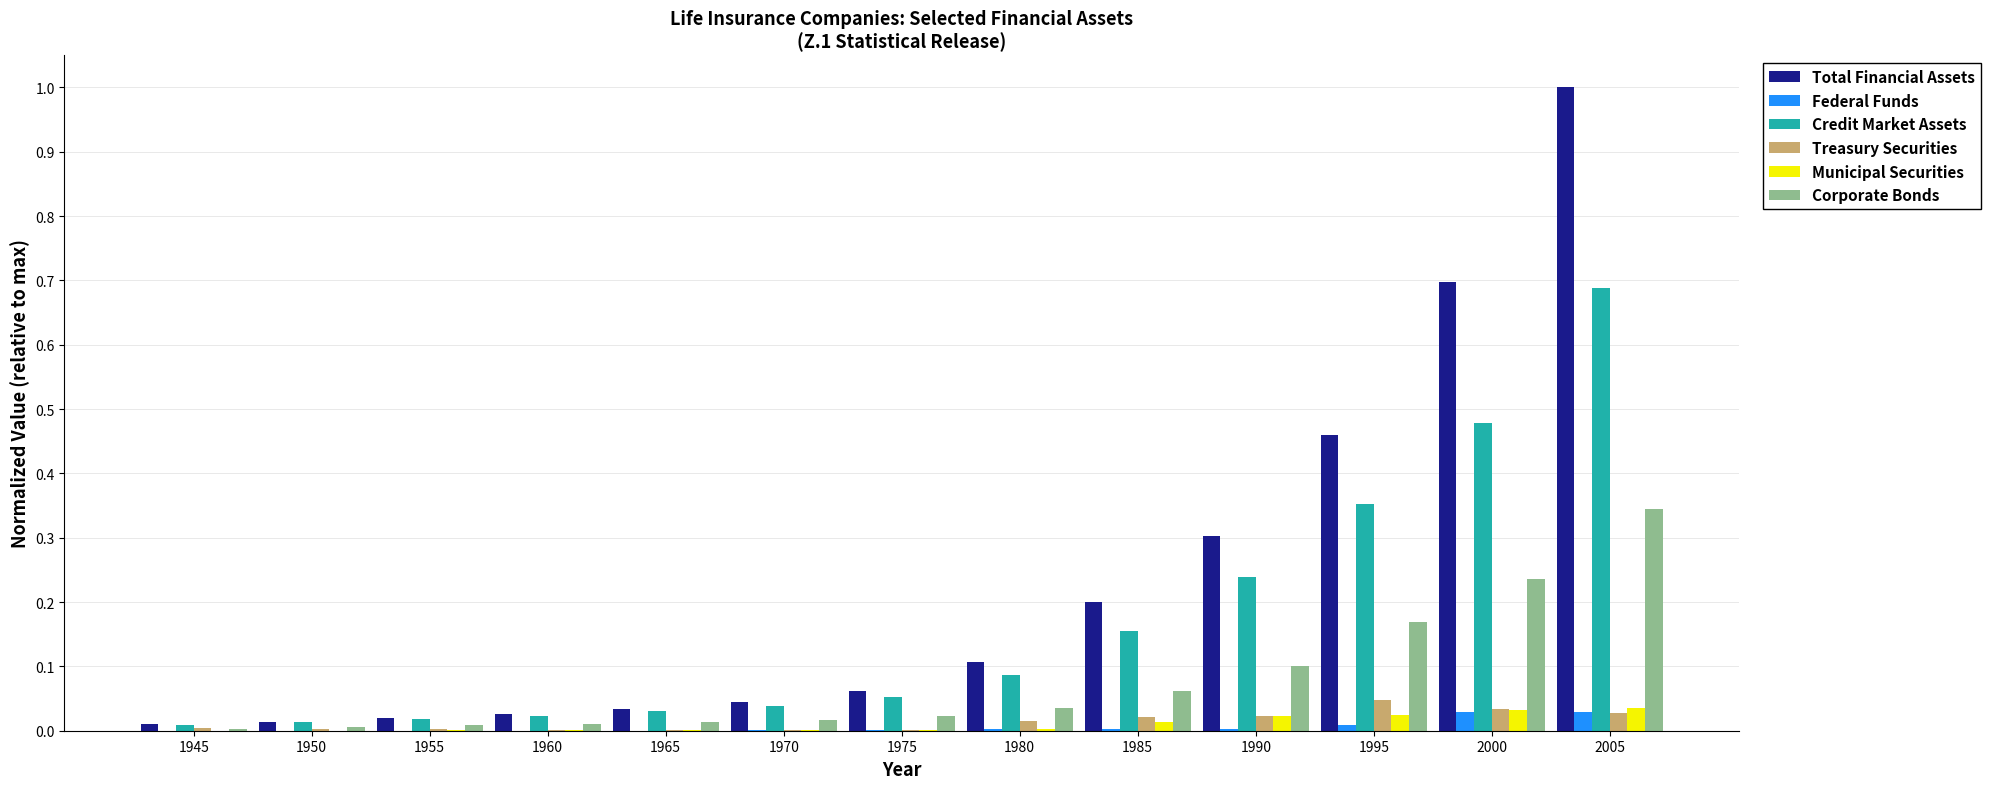

Are the bars horizontal?

No